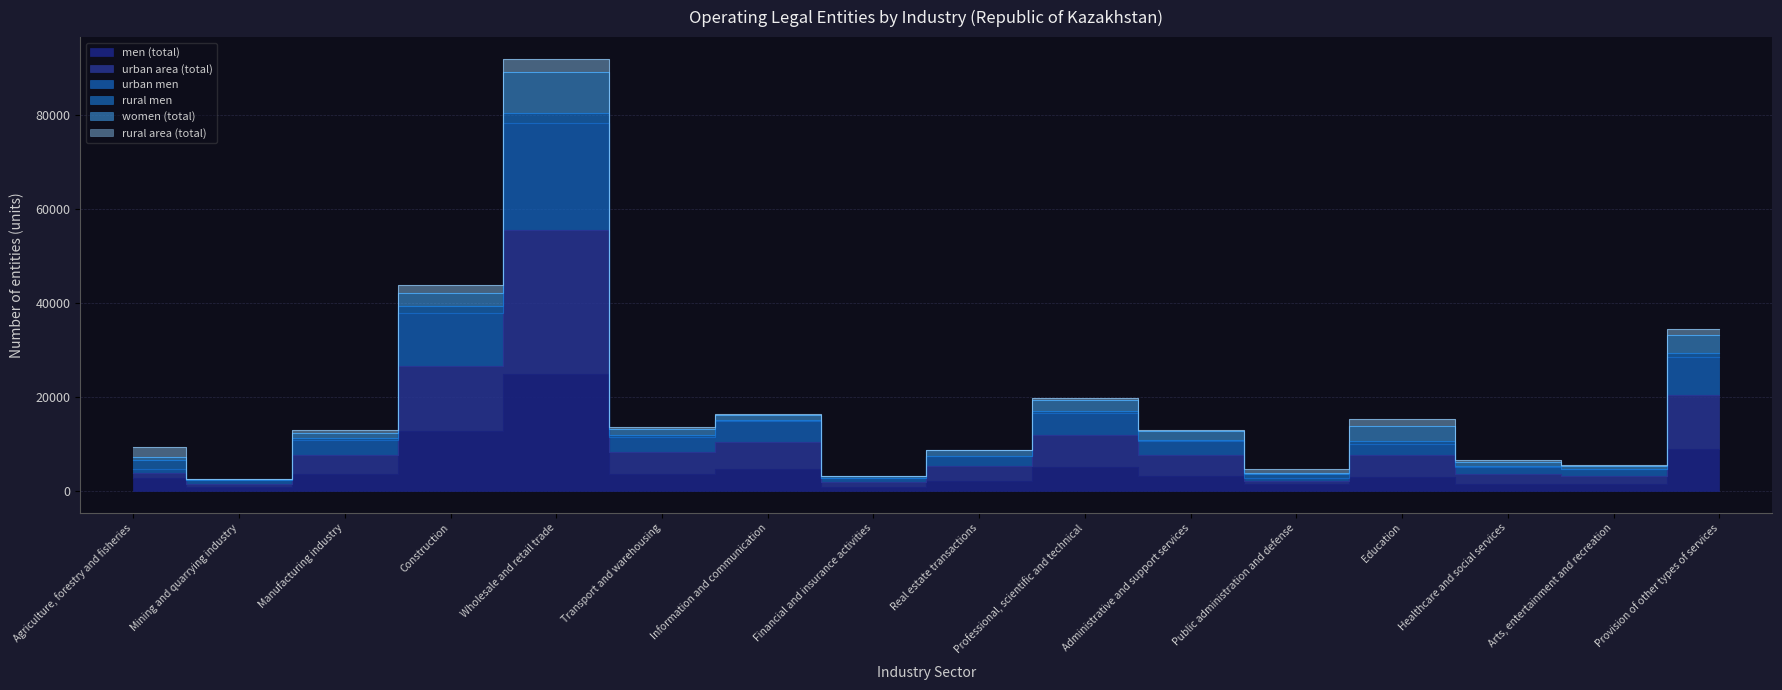

What position from the left is Financial and insurance activities?

8